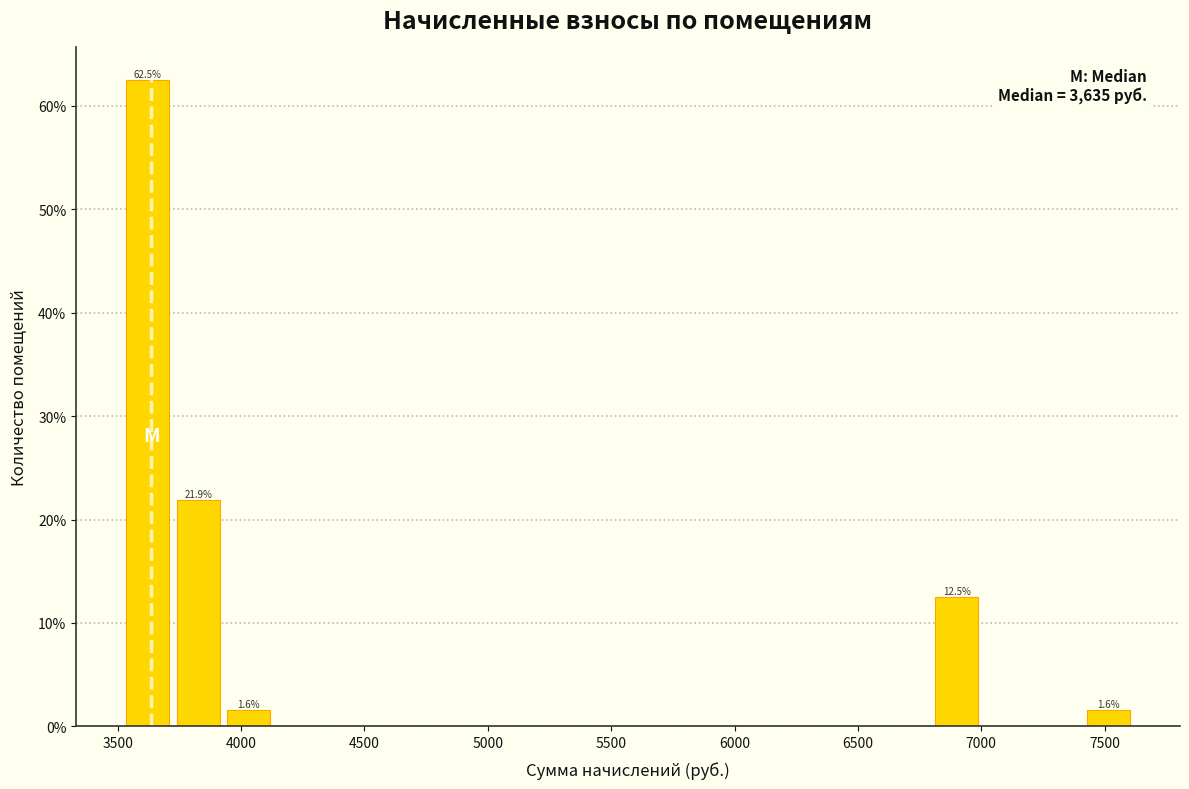

Which range on the x-axis has the tallest bar?

3500 to 3700